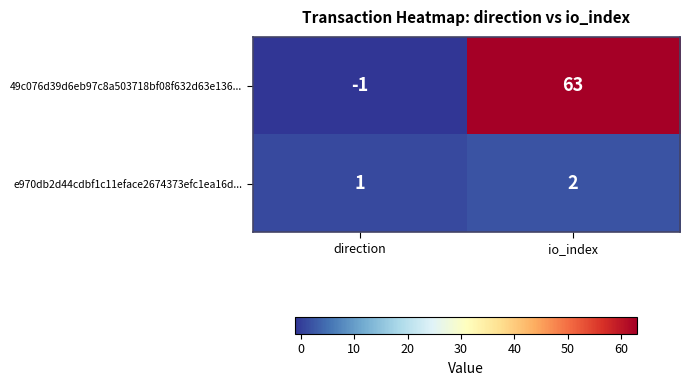

Between direction and io_index, which series saw the biggest shift?

49c076d39d6eb97c8a503718bf08f632d63e136...